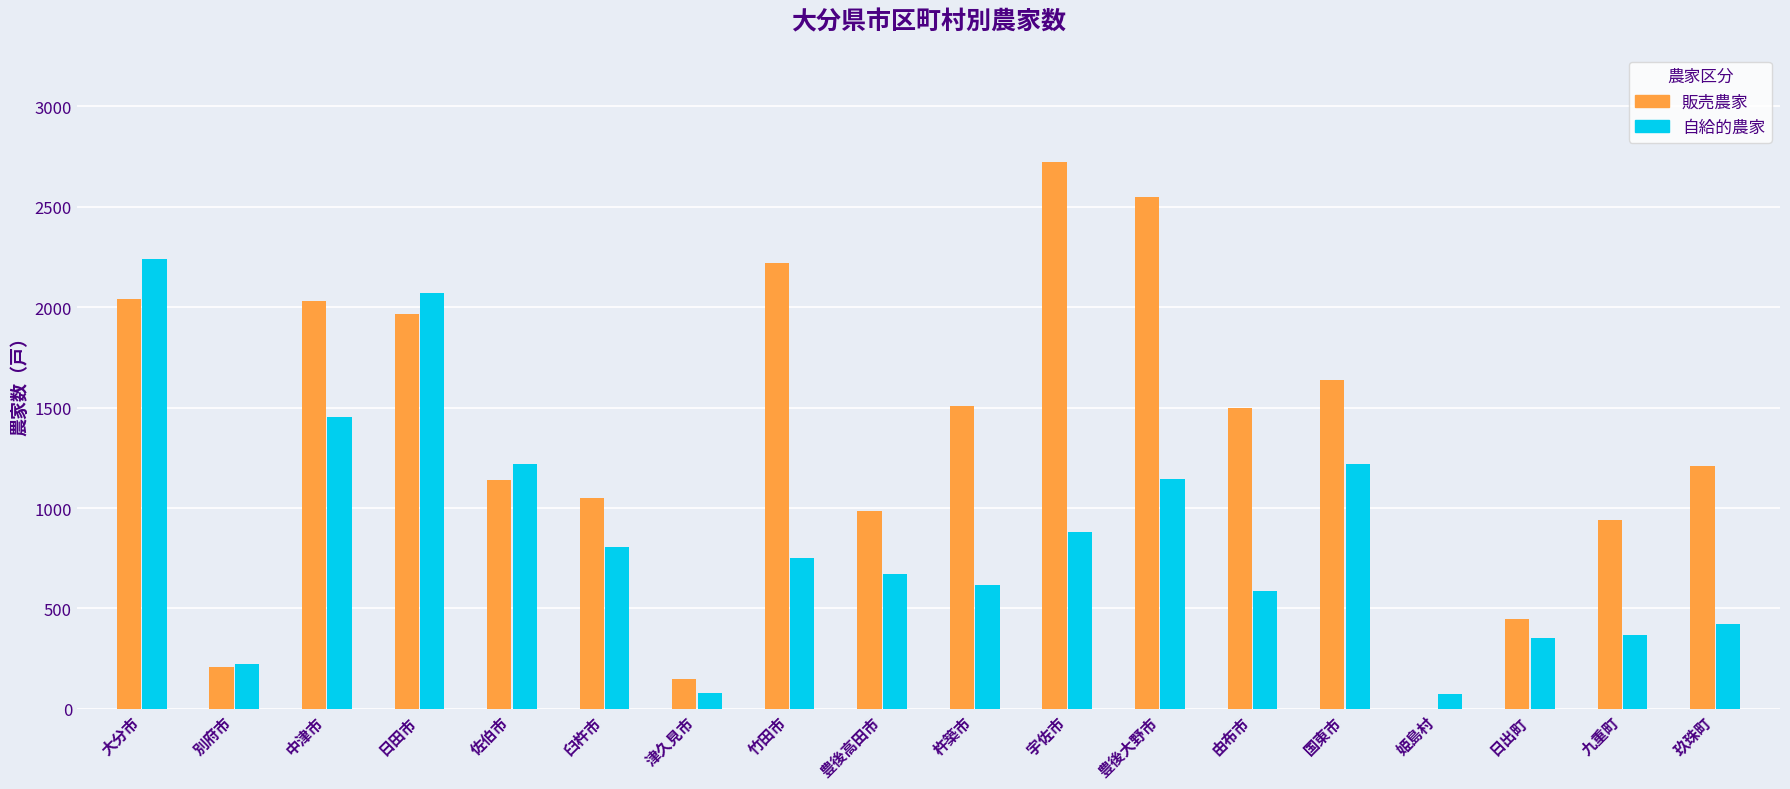

What is the spread (max minus min) of values at 日出町?

93